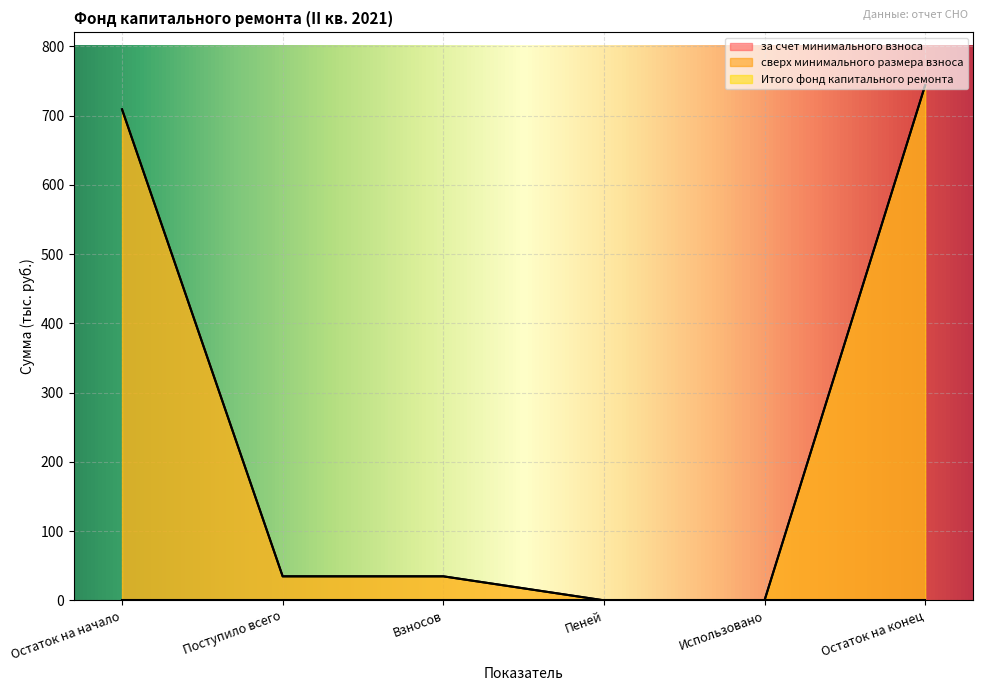

True or false: Итого фонд капитального ремонта and за счет минимального взноса cross at least once.

False